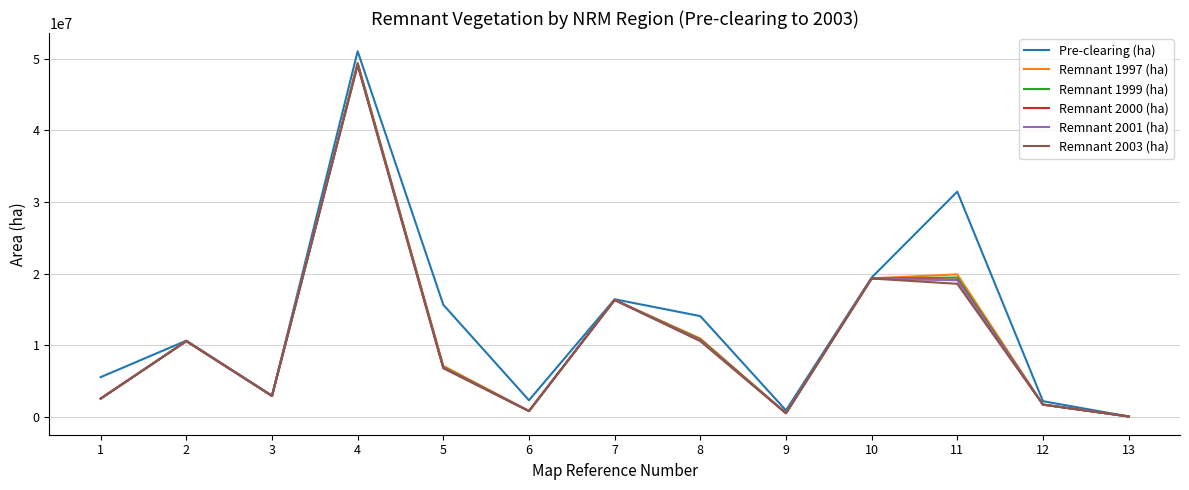

What is the maximum value shown in the chart?

51021026.4